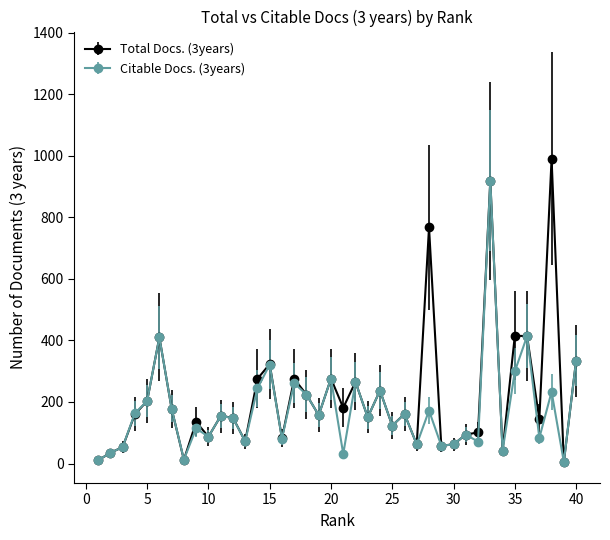

What is the maximum value for Total Docs. (3years)?

990